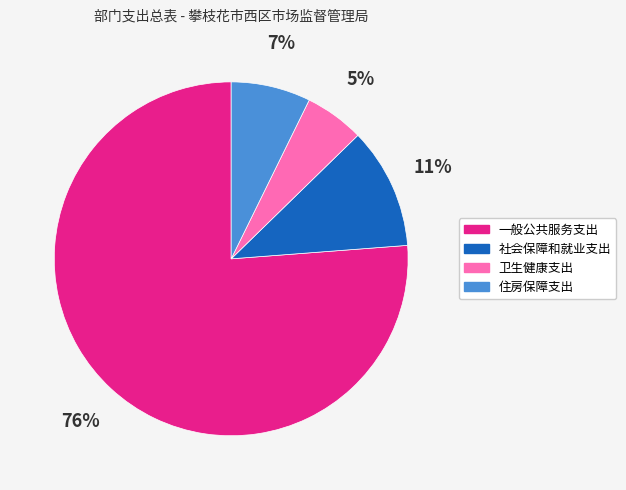

Is the sum of 住房保障支出 and 社会保障和就业支出 greater than half?

No